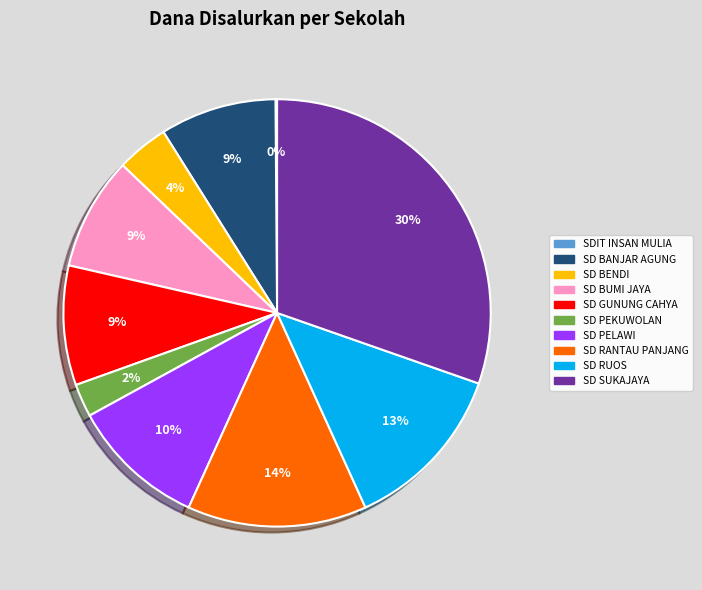

To the nearest percent, what is the average slice percentage?

10%